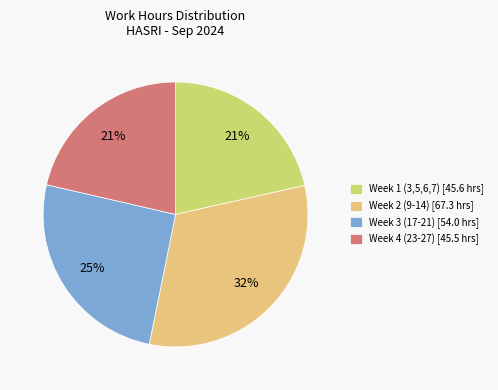

What percentage is the Week 4 (23-27) [45.5 hrs] slice, to the nearest percent?

21%